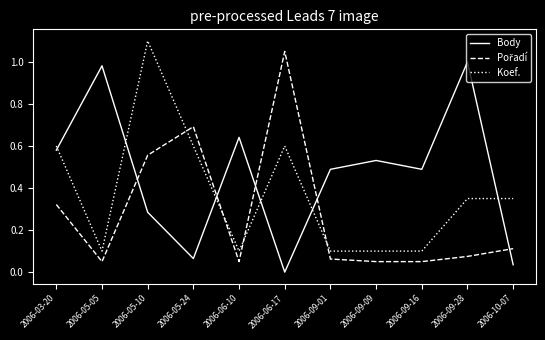

At which category does the chart reach its minimum across all series?

2006-06-17